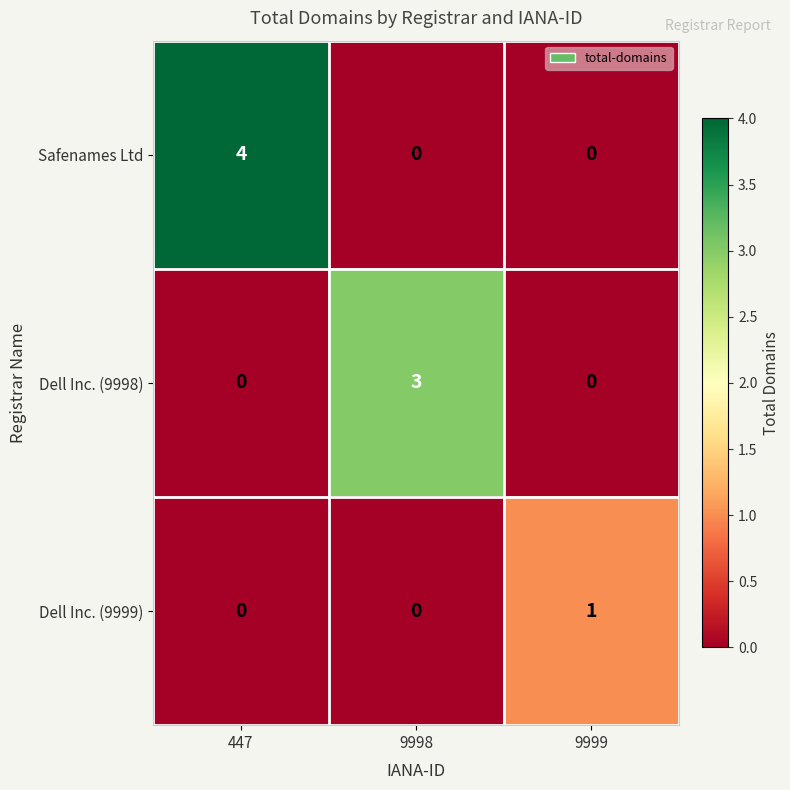

What is the approximate value of Safenames Ltd at 447?

4